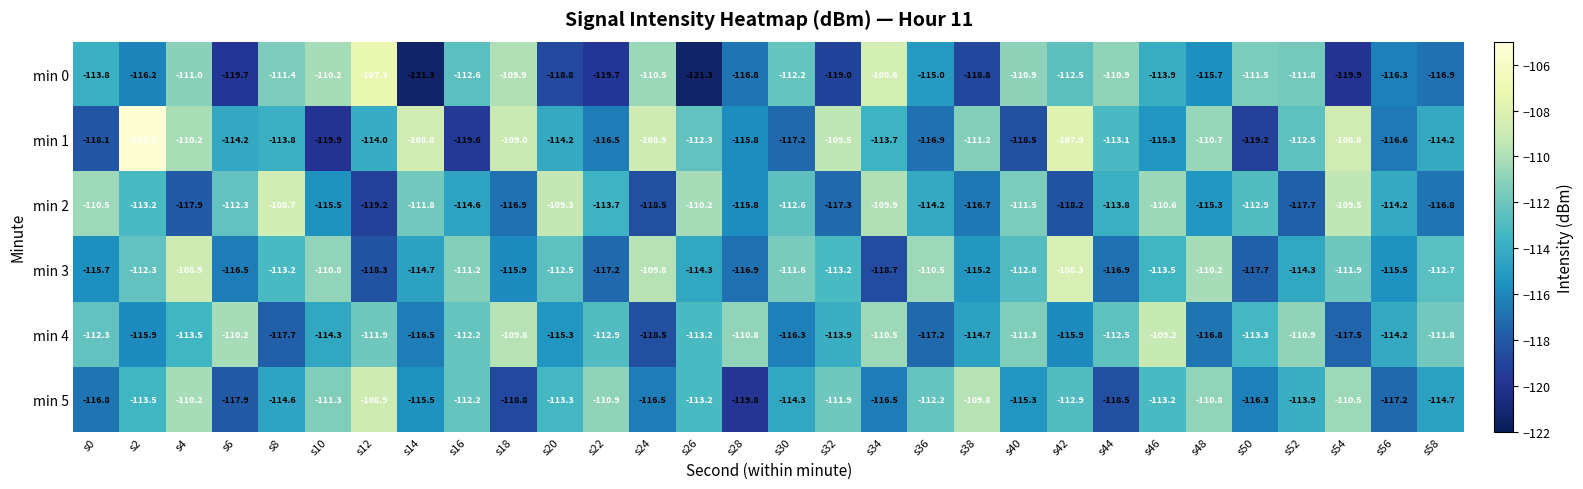

The min 1 series shows -152.3 at s36. True or false?

False